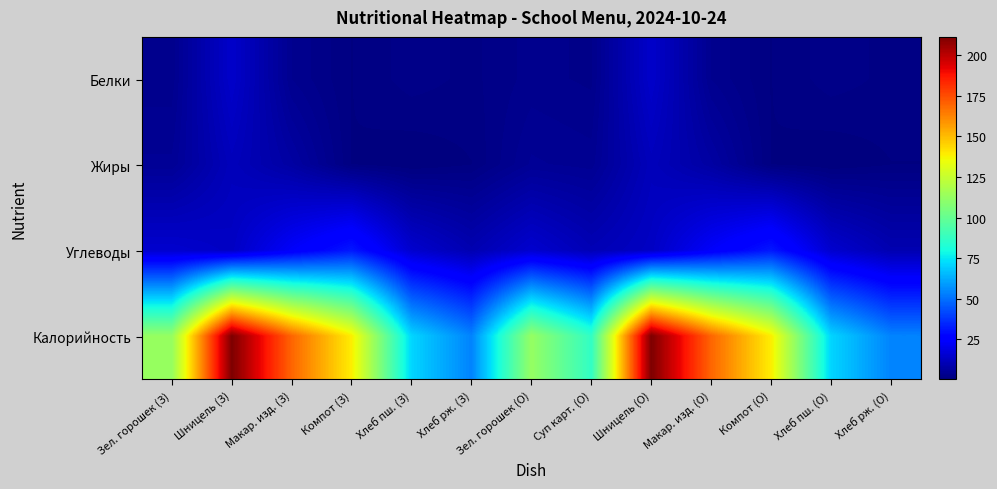

At Шницель (О), list the series in order from smallest to largest.

Жиры, Углеводы, Белки, Калорийность